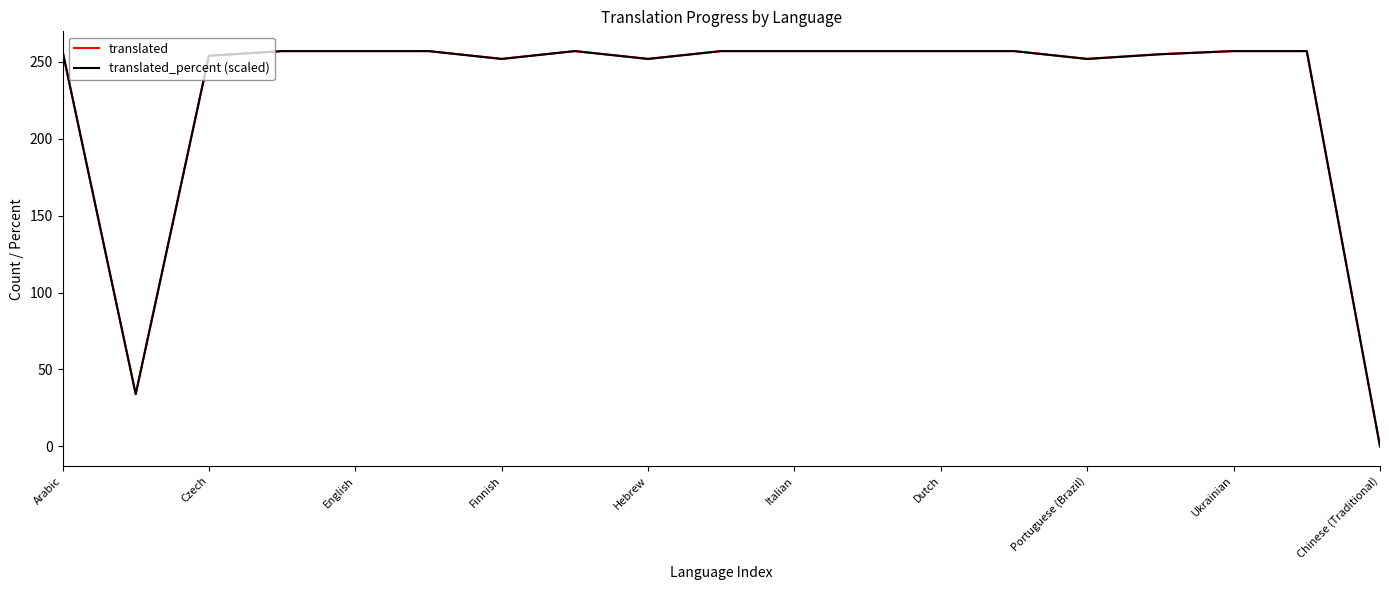

What is the highest value of the translated_percent (scaled) series?

257.0